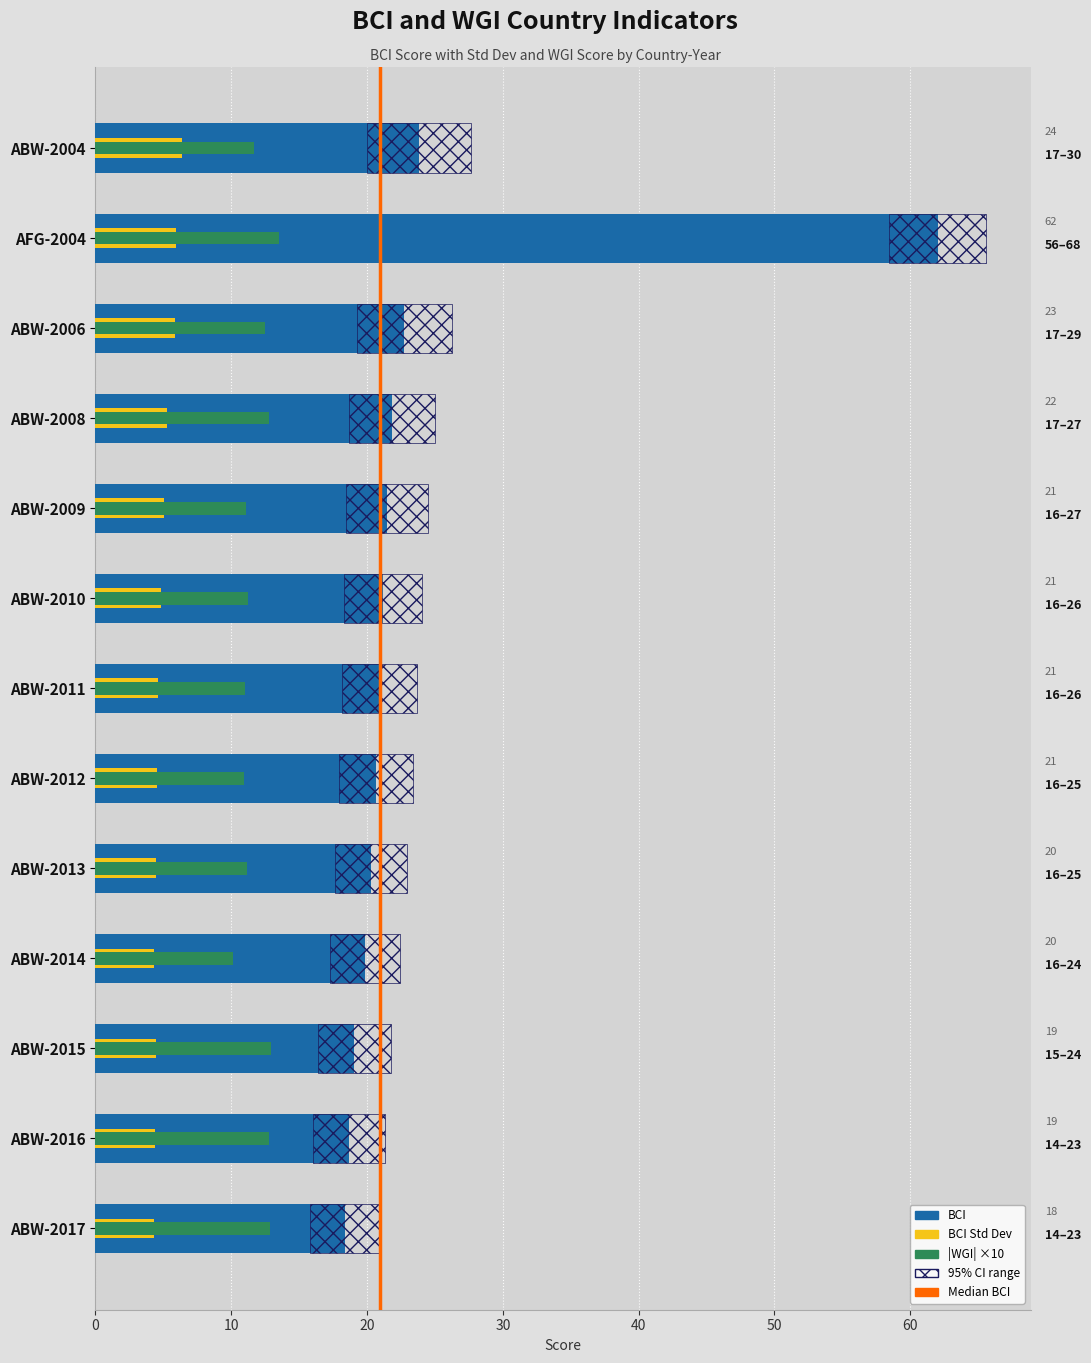

How many bars are there in total?

26